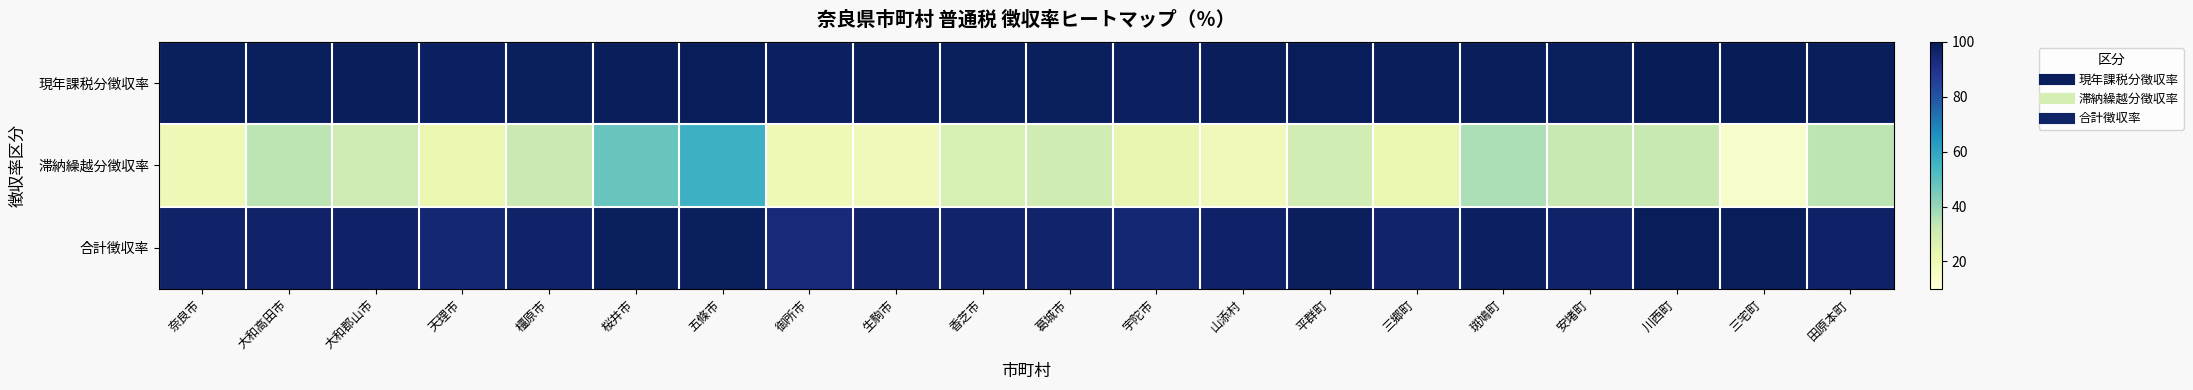

Which has a higher value, 御所市 or 香芝市?

香芝市